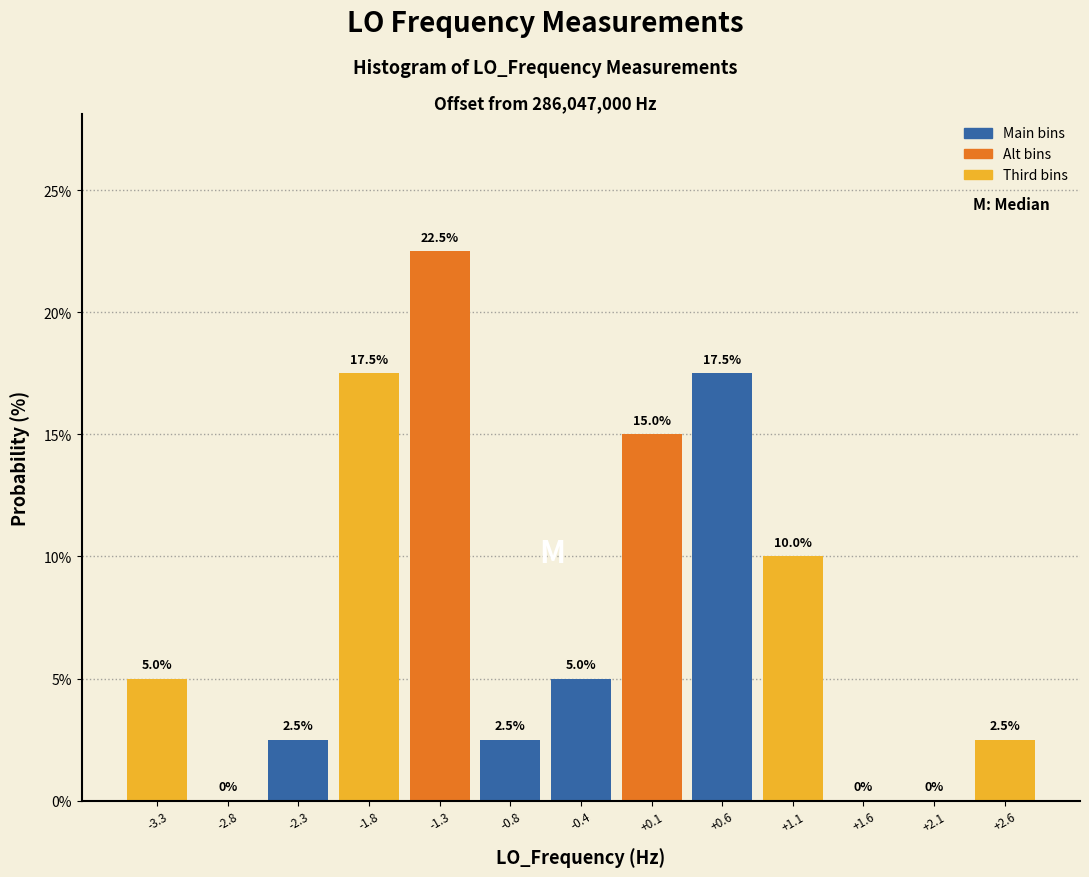

Reading left to right, list all the values displayed in this chart.

-3.3=5.0	-2.8=0.0	-2.3=2.5	-1.8=17.5	-1.3=22.5	-0.8=2.5	-0.4=5.0	+0.1=15.0	+0.6=17.5	+1.1=10.0	+1.6=0.0	+2.1=0.0	+2.6=2.5